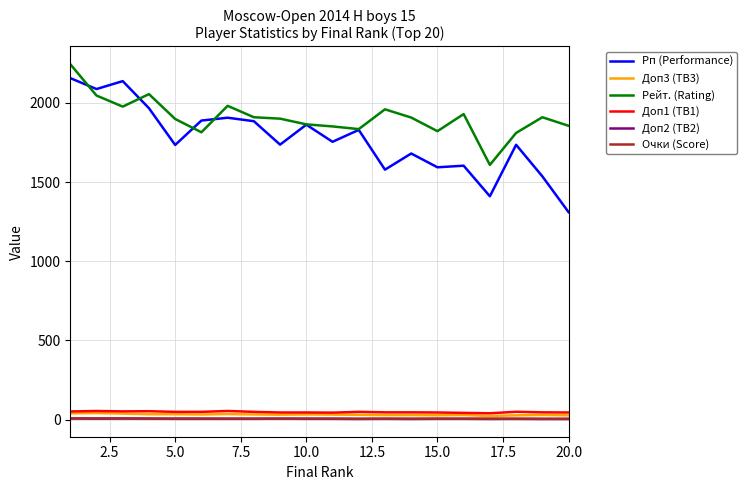

Which series has the largest range (max minus min)?

Рп (Performance)